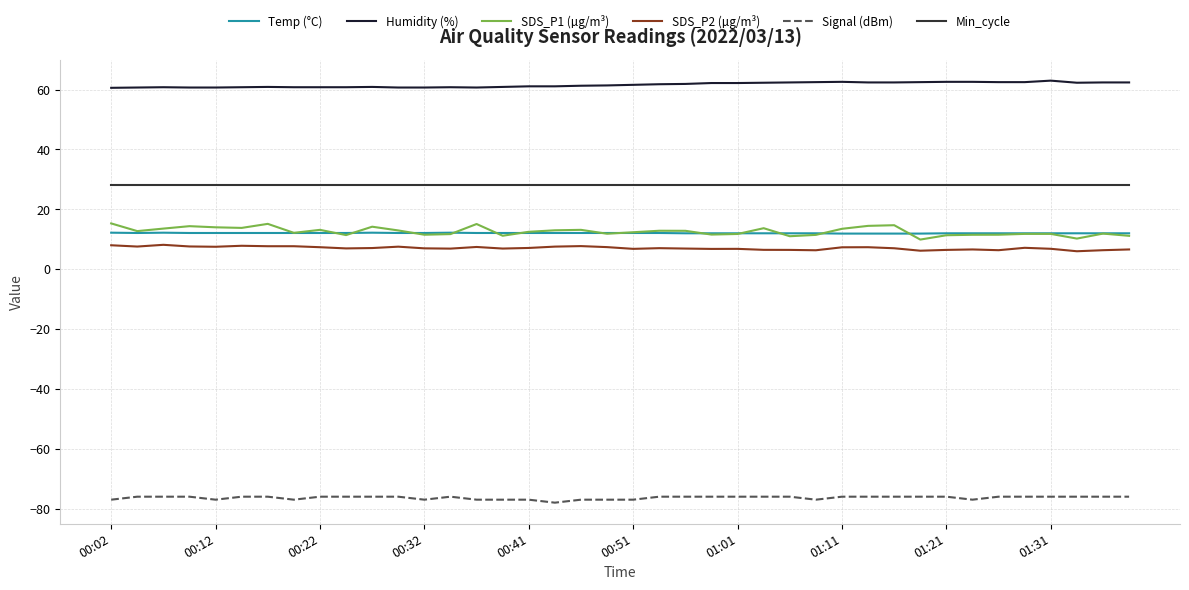

Does the chart display data point markers on the line(s)?

No